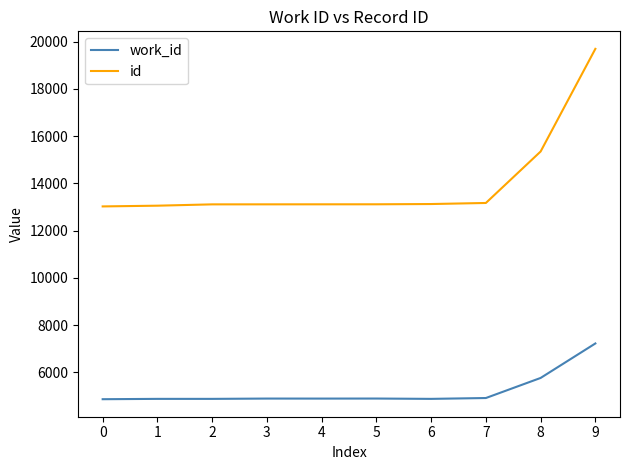

What is the spread (max minus min) of values at 6?

8249